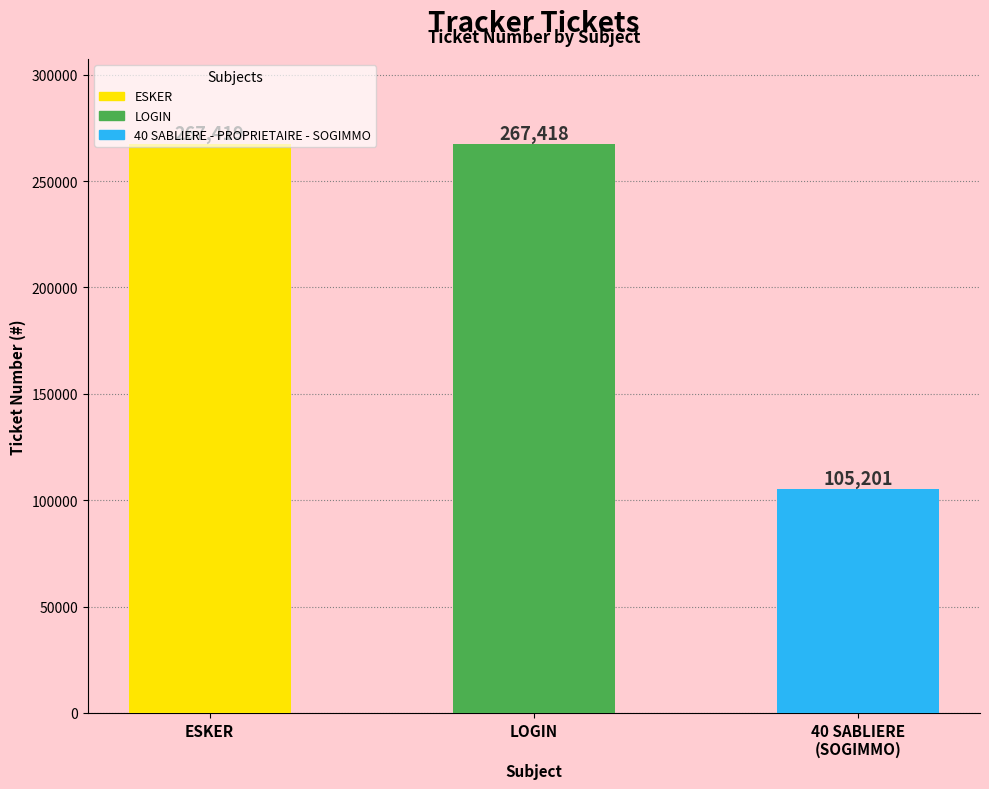

At which label does the data first exceed 267418?

ESKER